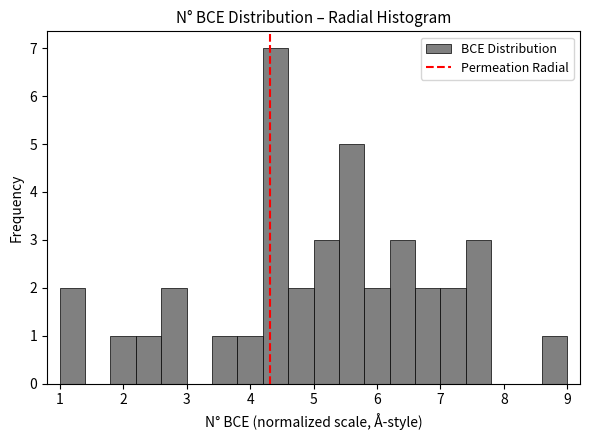

Reading left to right, list every bar in this chart as the range it spans on the x-axis followed by its height. The values are not printed on the chart, so give them approximately, as read against the axis.

1.0 to 1.4: 2
1.4 to 1.8: 0
1.8 to 2.2: 1
2.2 to 2.6: 1
2.6 to 3.0: 2
3.0 to 3.4: 0
3.4 to 3.8: 1
3.8 to 4.2: 1
4.2 to 4.6: 7
4.6 to 5.0: 2
5.0 to 5.4: 3
5.4 to 5.8: 5
5.8 to 6.2: 2
6.2 to 6.6: 3
6.6 to 7.0: 2
7.0 to 7.4: 2
7.4 to 7.8: 3
7.8 to 8.2: 0
8.2 to 8.6: 0
8.6 to 9.0: 1